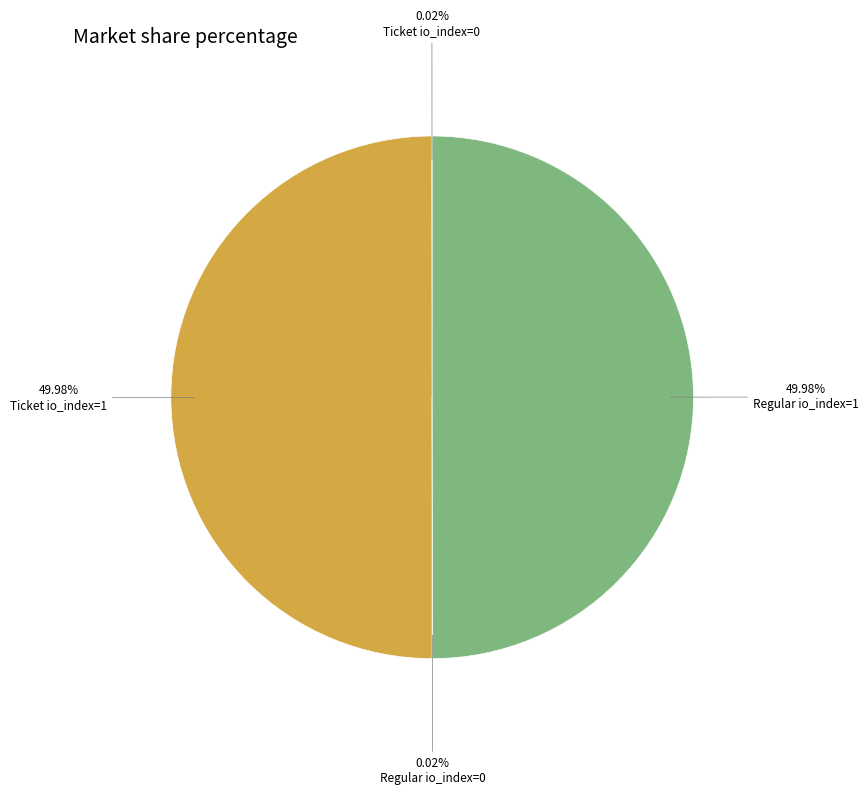

Count the number of slices in the pie.

4